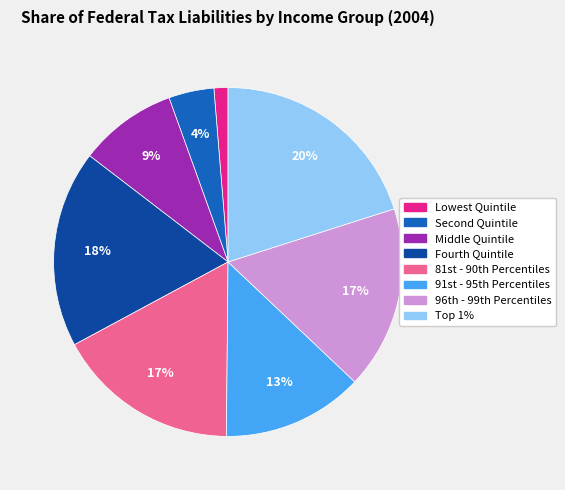

Which slice is the smallest?

Lowest Quintile